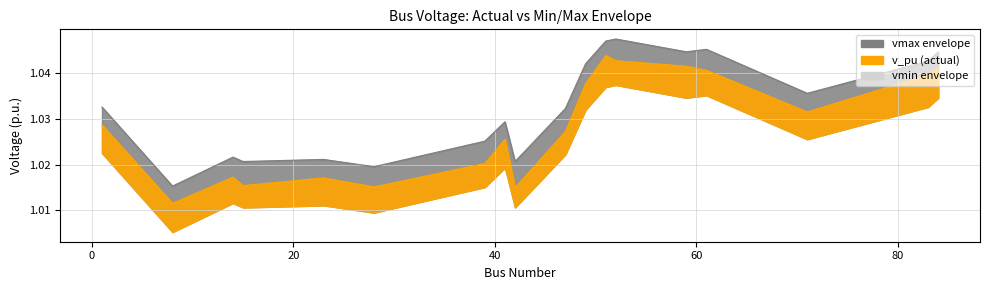

Reading left to right, what are all the values shown in this chart?

v_pu: 14=1.0	49=1.0	23=1.0	52=1.0	39=1.0	47=1.0	42=1.0	28=1.0	61=1.0	51=1.0	84=1.0	1=1.0	83=1.0	41=1.0	59=1.0	71=1.0	8=1.0	15=1.0
vmin: 14=1.0	49=1.0	23=1.0	52=1.0	39=1.0	47=1.0	42=1.0	28=1.0	61=1.0	51=1.0	84=1.0	1=1.0	83=1.0	41=1.0	59=1.0	71=1.0	8=1.0	15=1.0
vmax: 14=1.0	49=1.0	23=1.0	52=1.0	39=1.0	47=1.0	42=1.0	28=1.0	61=1.0	51=1.0	84=1.0	1=1.0	83=1.0	41=1.0	59=1.0	71=1.0	8=1.0	15=1.0